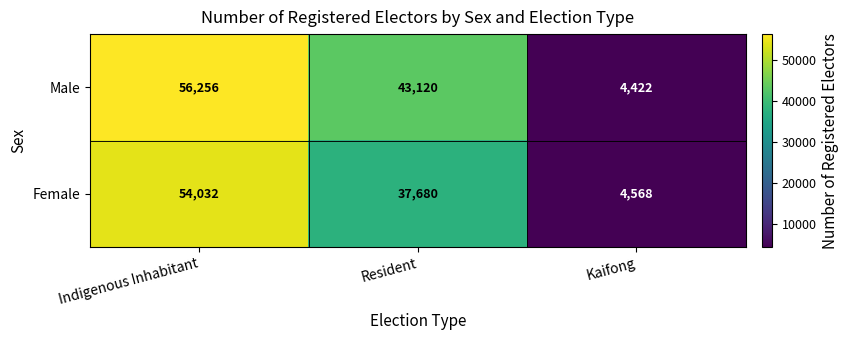

How many data points in Female are less than 37680?

1